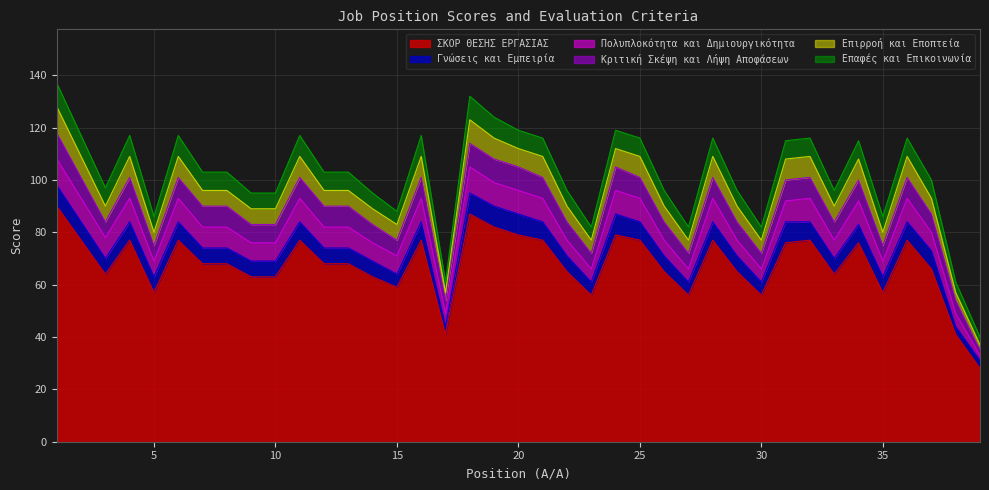

At which label is ΣΚΟΡ ΘΕΣΗΣ ΕΡΓΑΣΙΑΣ closest to 59?

15